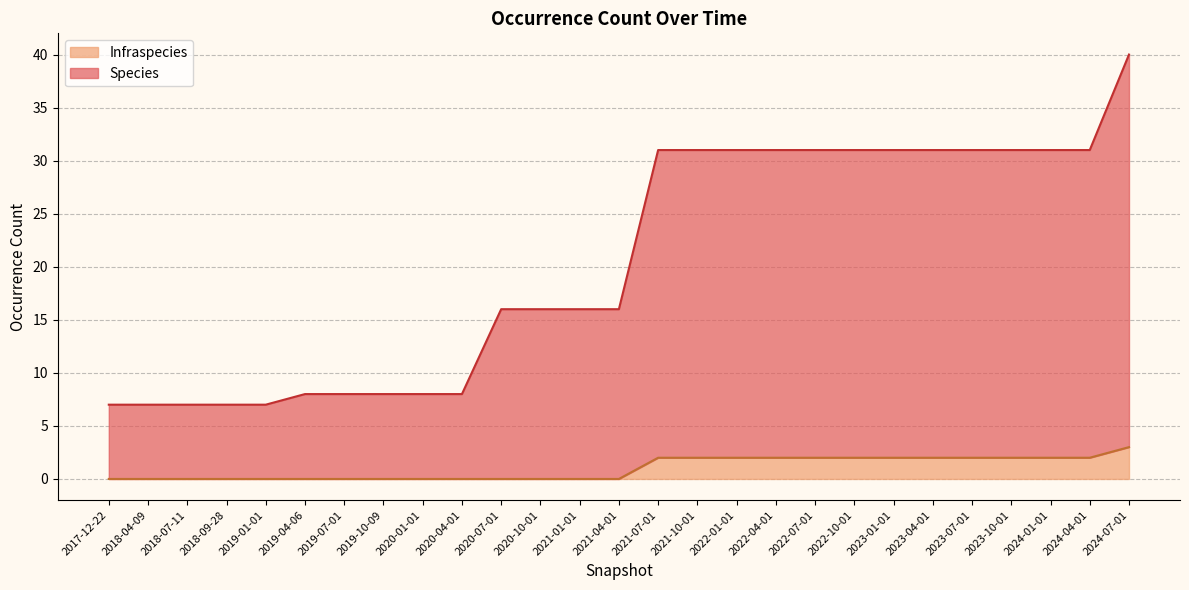

The Infraspecies series shows 2 at 2024-01-01. True or false?

True